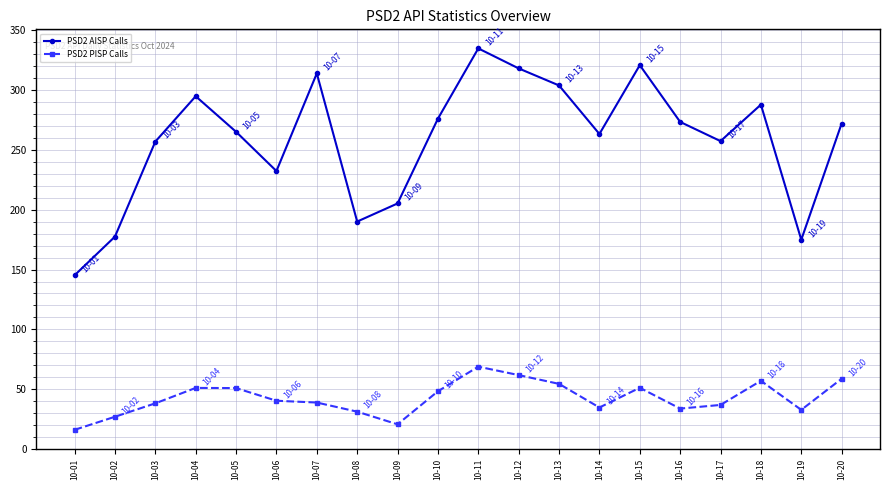

Which category has the highest value in the PSD2 PISP Calls series?

10-11